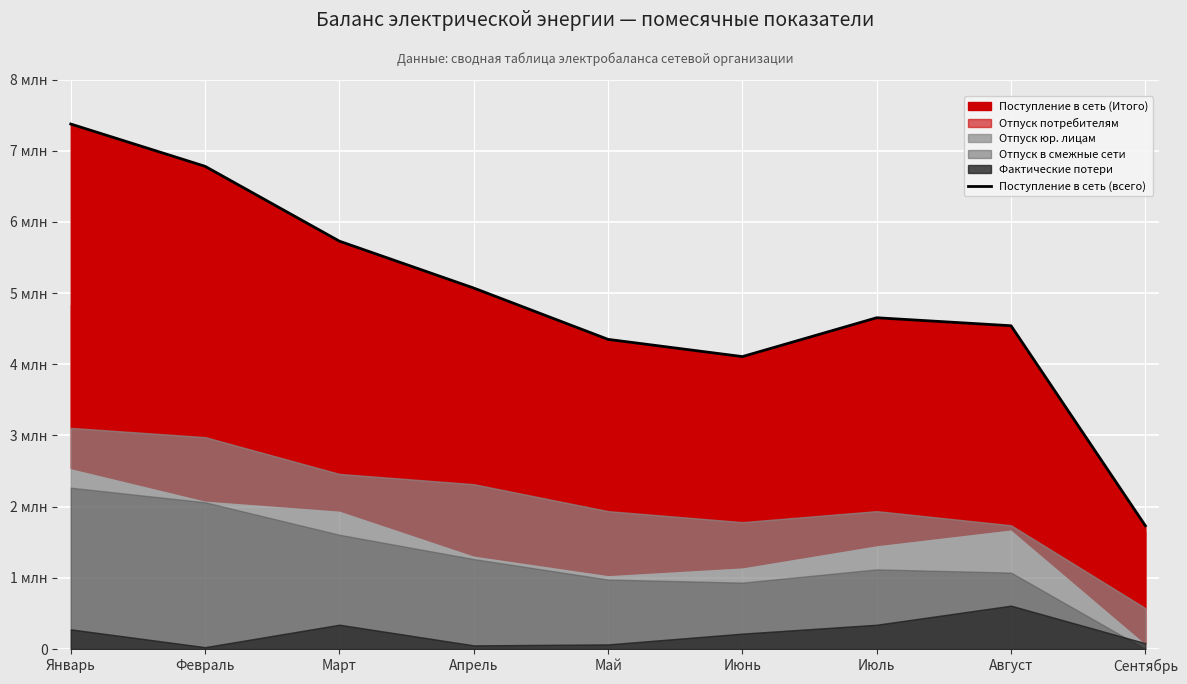

Reading right to left, extract all data points from this chart.

Сентябрь=1732416	Август=4541315	Июль=4653656	Июнь=4107943	Май=4350045	Апрель=5070833	Март=5729140	Февраль=6780610	Январь=7374545